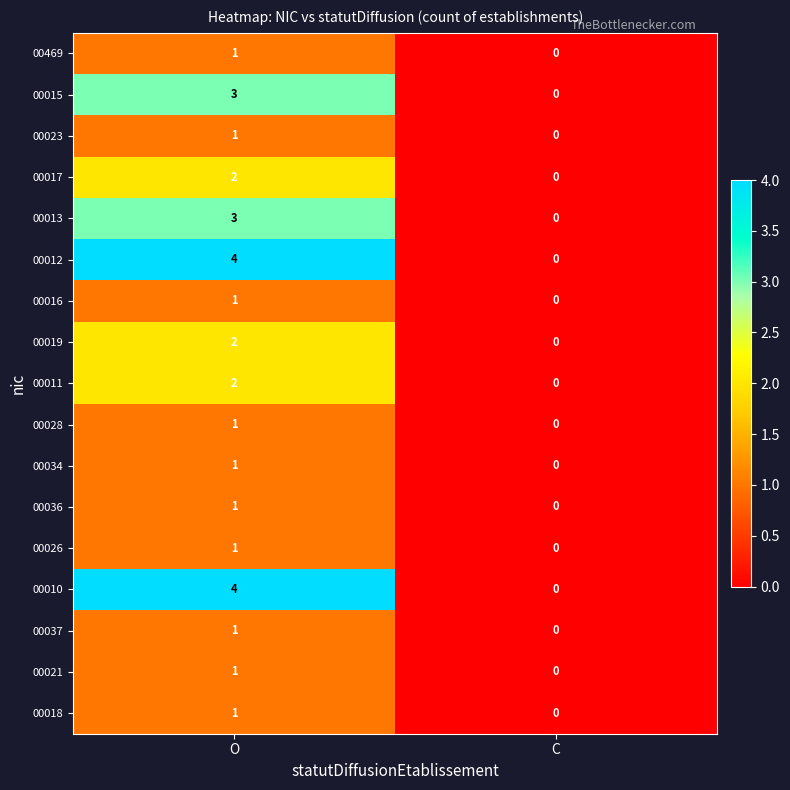

At which label is 00013 closest to 1?

C